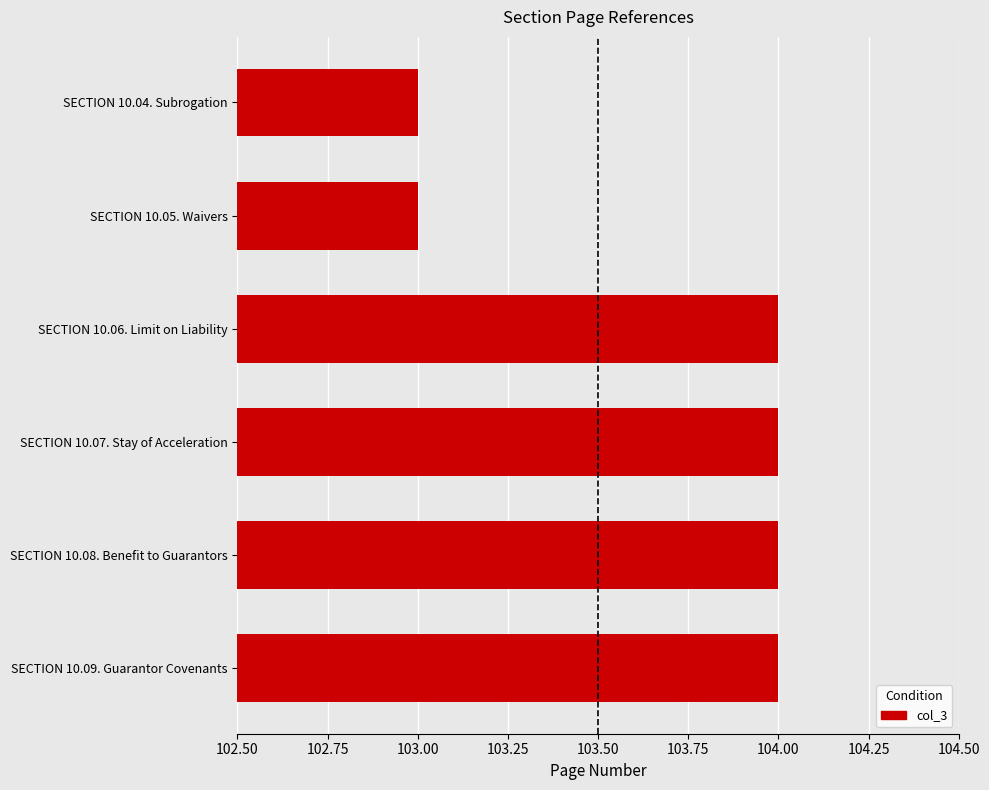

What is the average value?

104